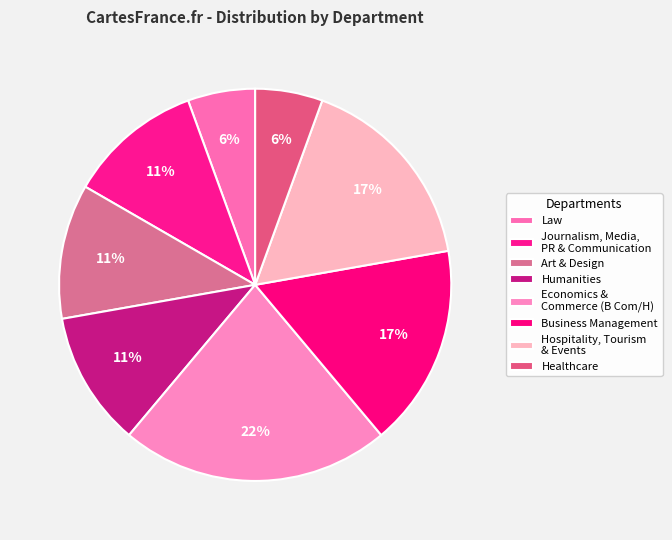

How many segments does this pie chart have?

8